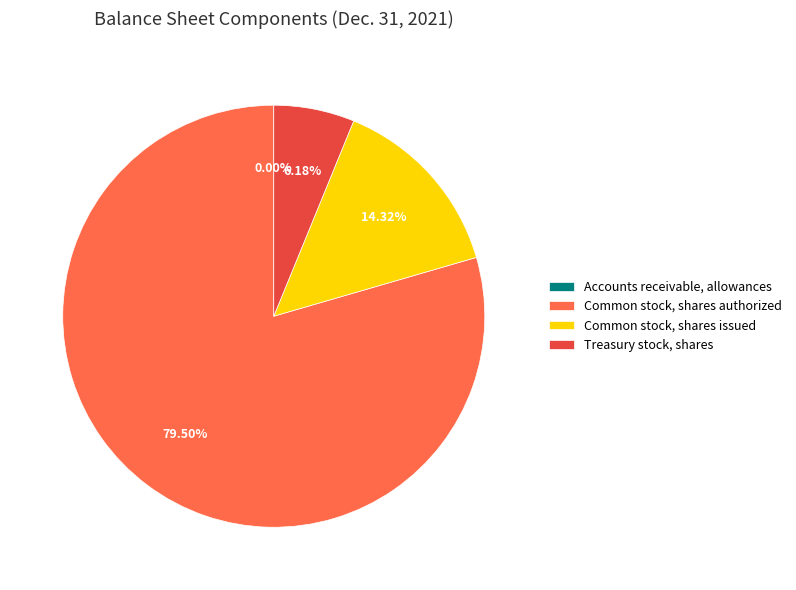

Which slice represents more than half of the pie?

Common stock, shares authorized